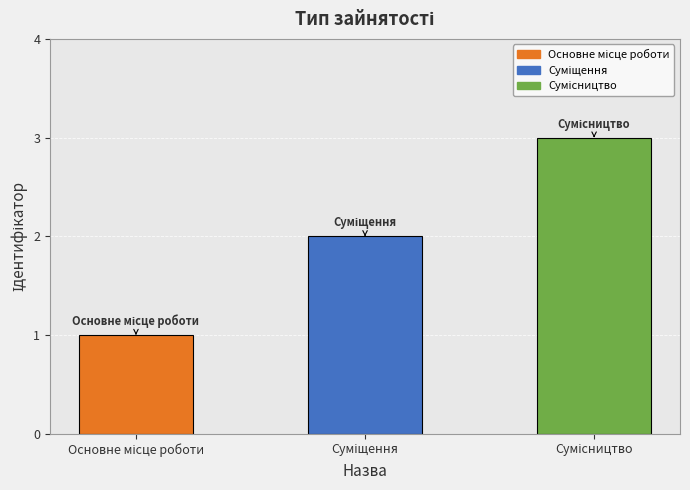

What is the maximum value shown in the chart?

3